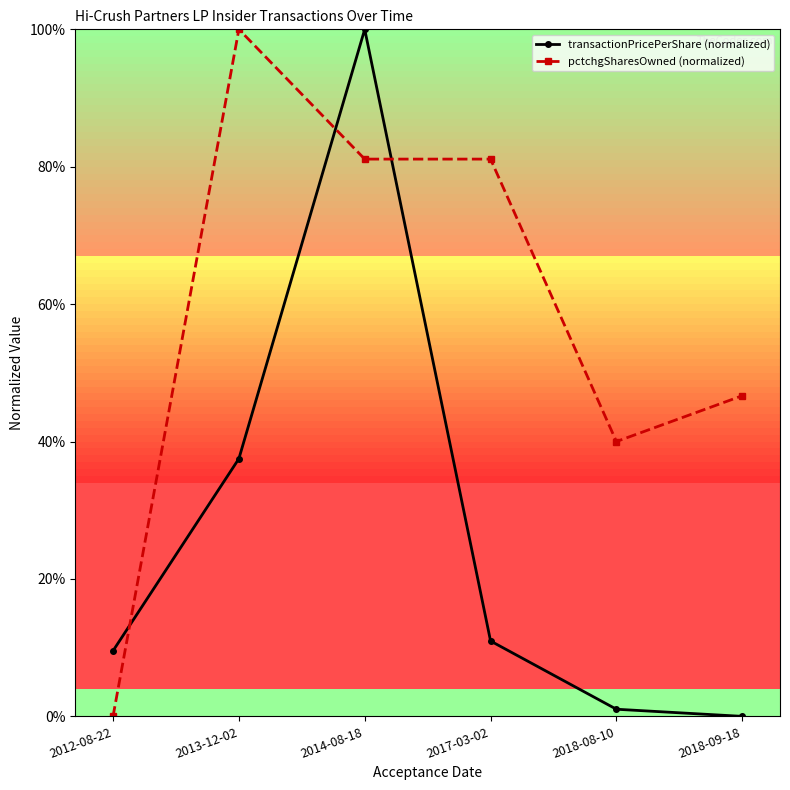

Between which two adjacent categories do transactionPricePerShare (normalized) and pctchgSharesOwned (normalized) first intersect?

2012-08-22 and 2013-12-02